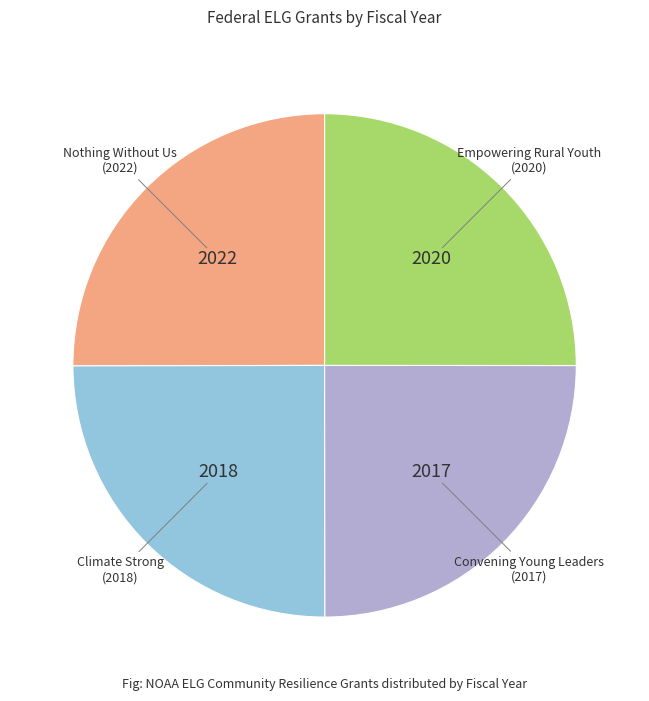

Count the number of slices in the pie.

4